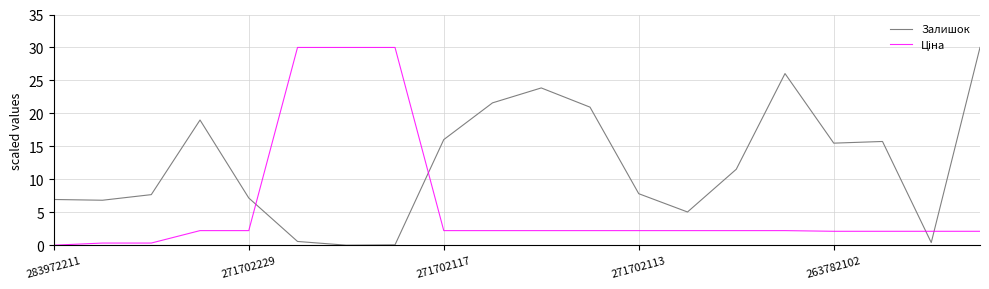

What is the maximum value shown in the chart?

30.0